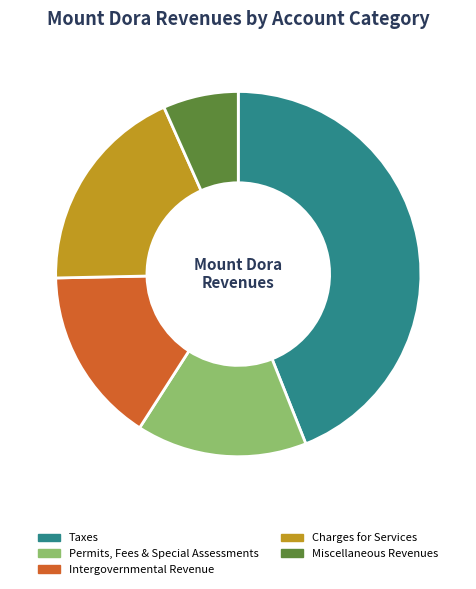

What is the smallest slice in the pie chart?

Miscellaneous Revenues